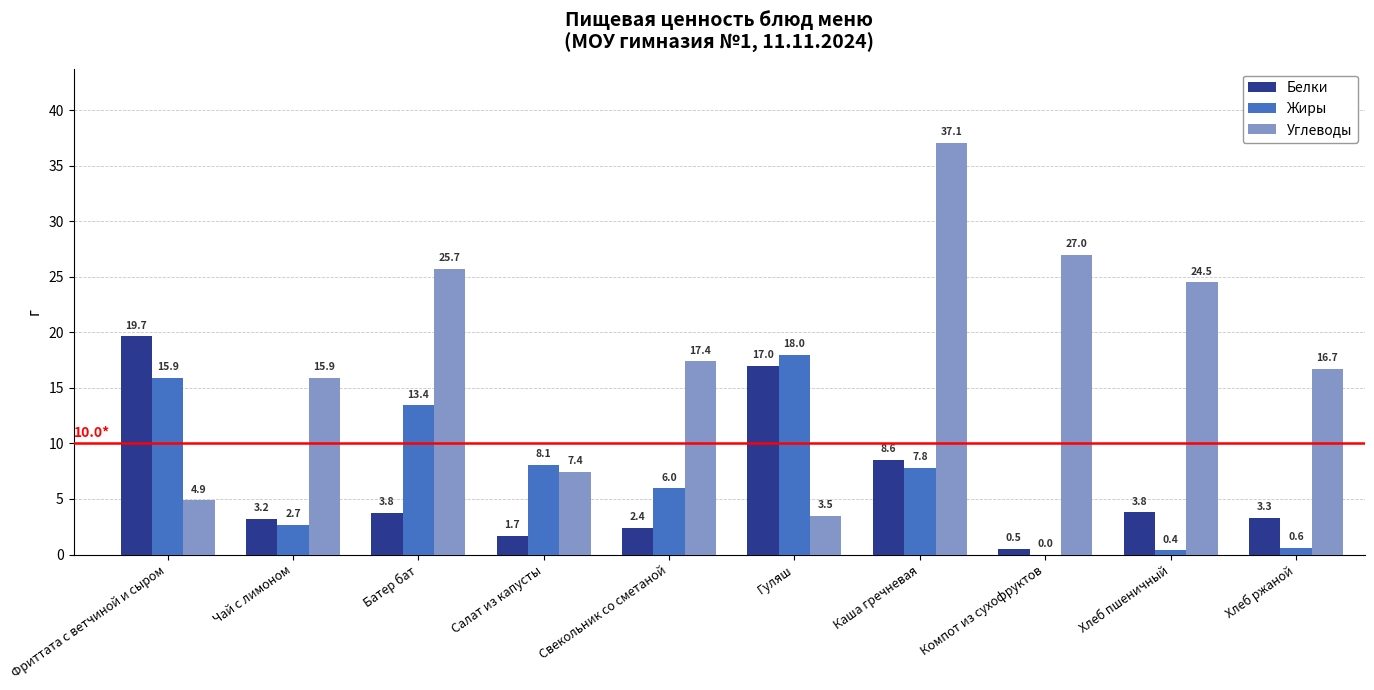

What is the total value across all series at Чай с лимоном?

21.8